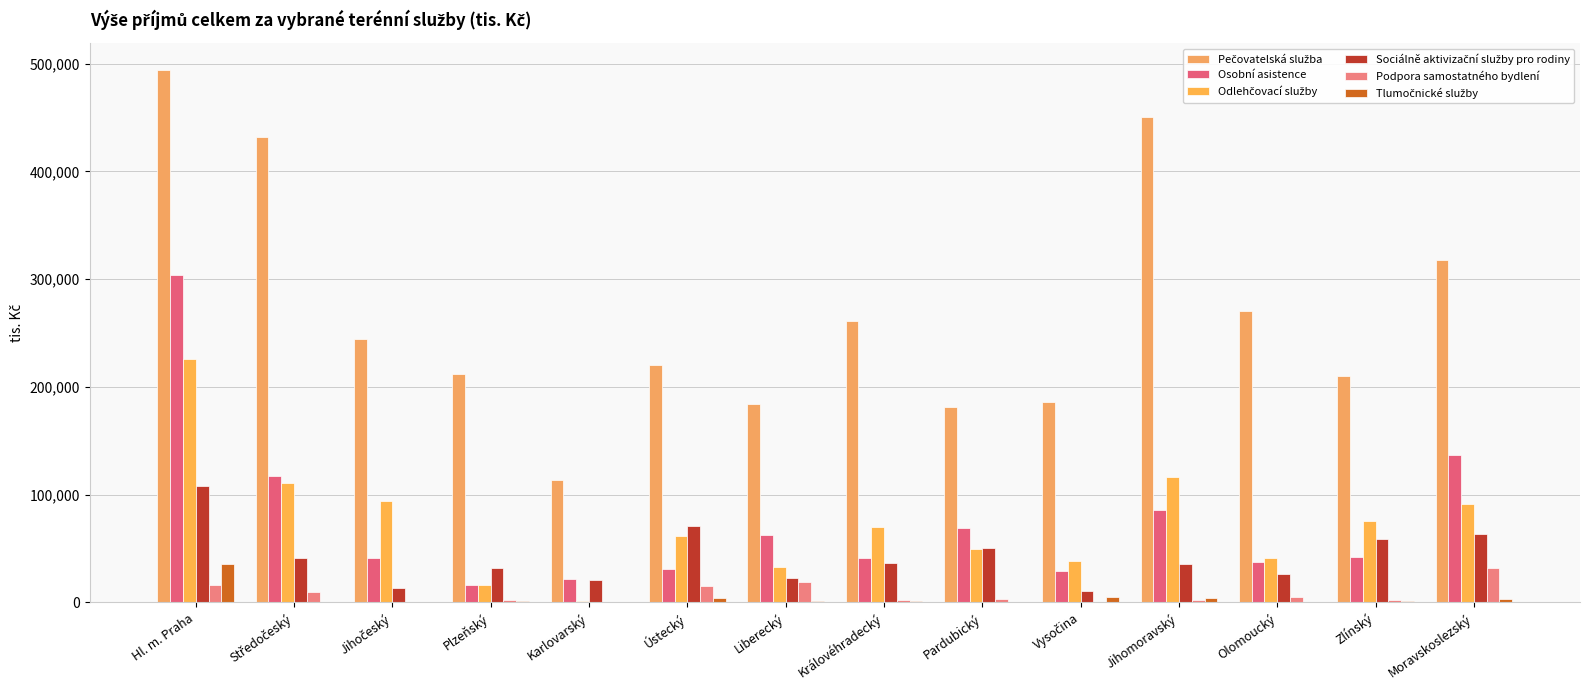

What is the total value across all series at Zlínský?

390227